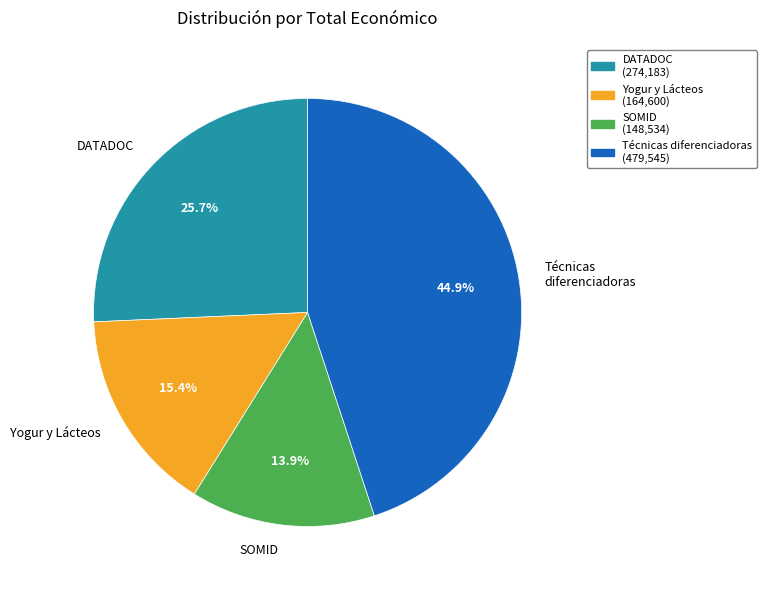

Which category has the biggest portion of the pie?

Técnicas diferenciadoras